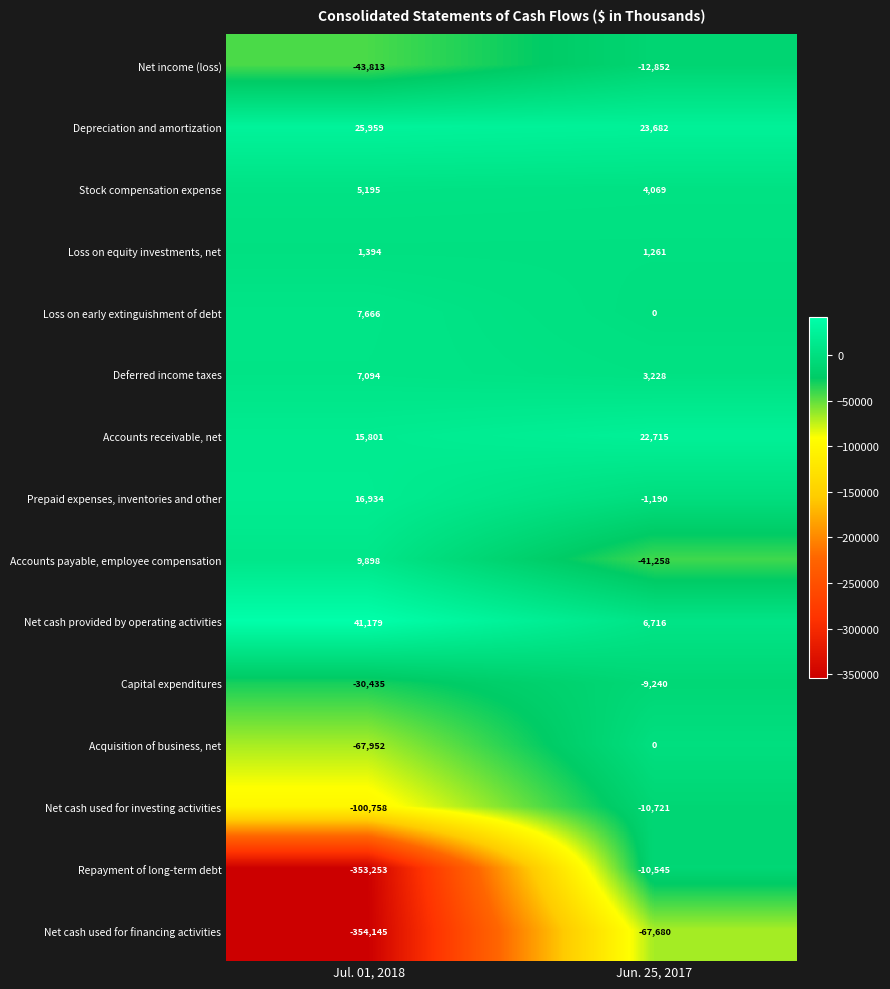

What is the difference between the highest and lowest values at Jun. 25, 2017?

91362